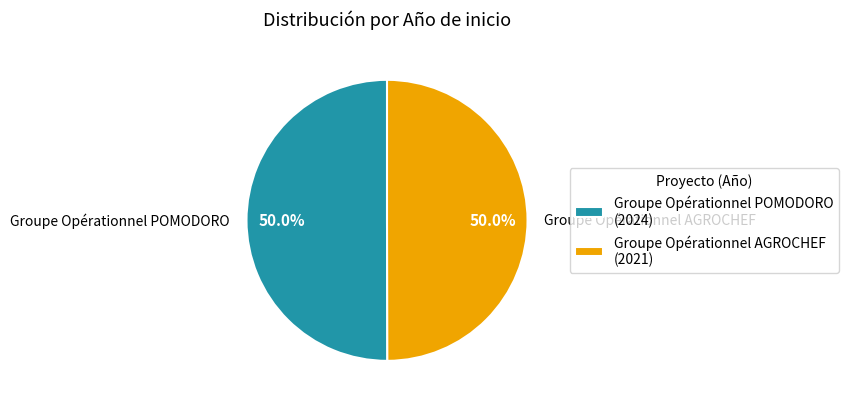

To the nearest percent, what is the combined percentage of Groupe Opérationnel POMODORO and Groupe Opérationnel AGROCHEF?

100%